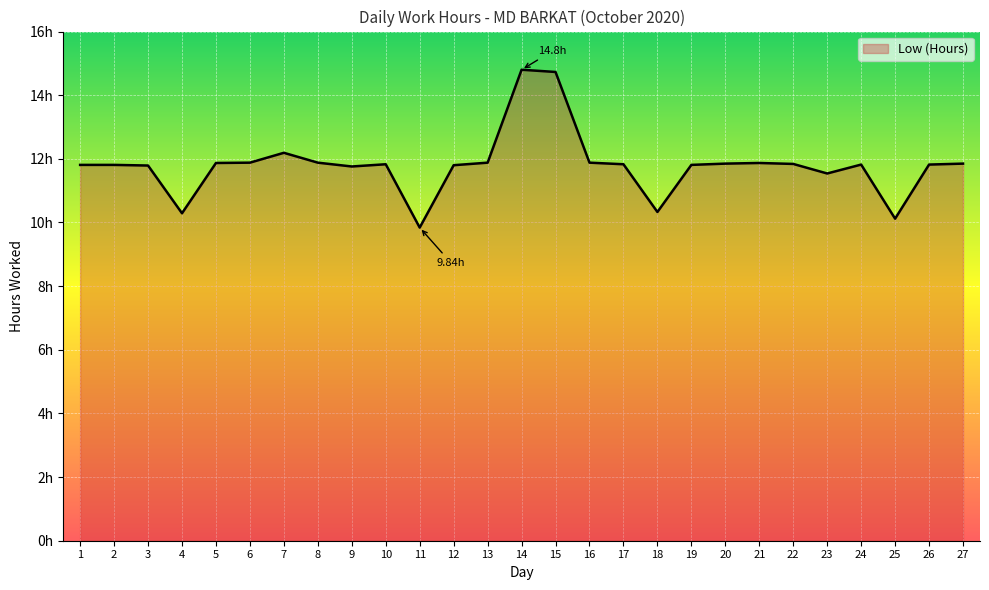

Approximately how many times larger is the value at 16 compared to 14?

0.8